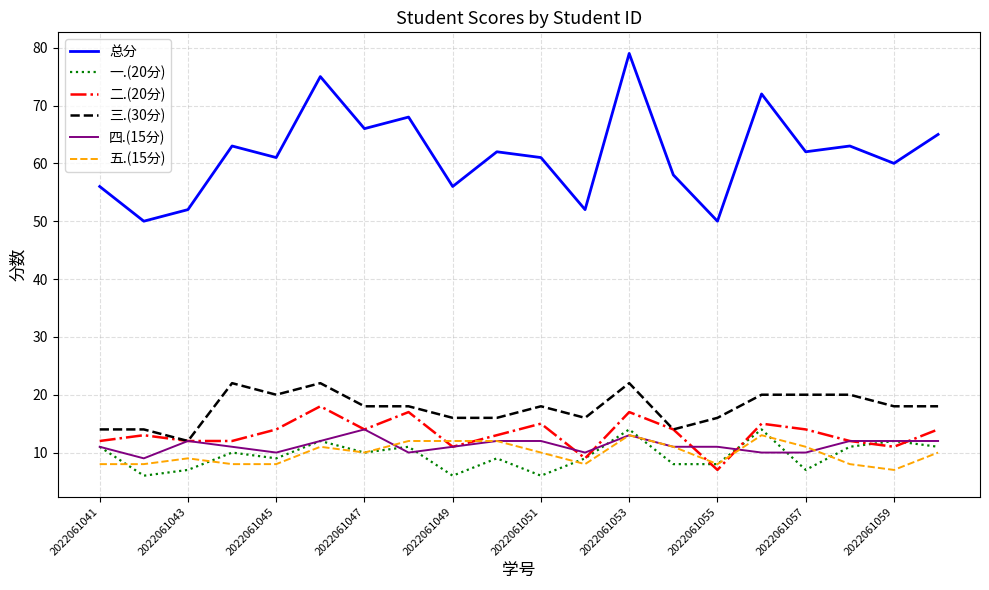

What is the greatest value displayed?

79